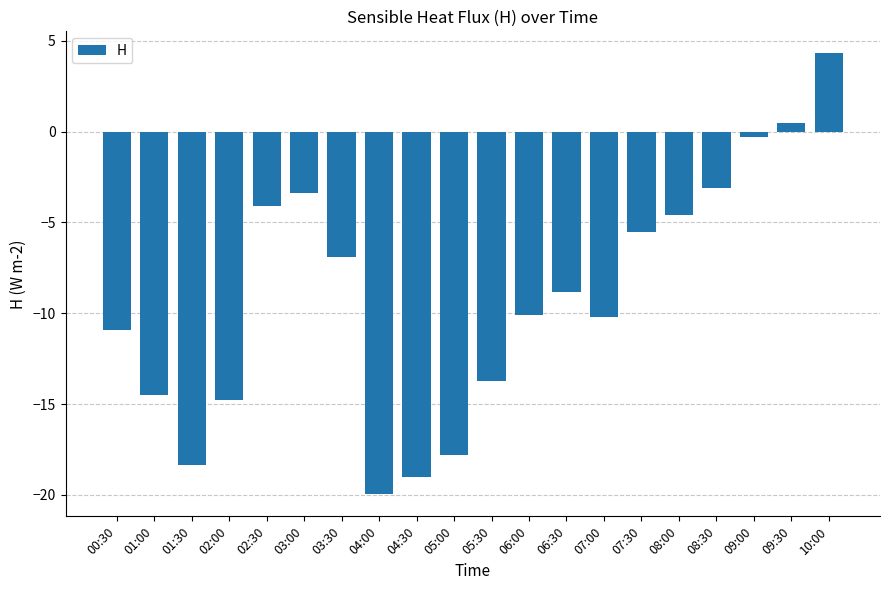

What is the difference between the second highest and second lowest values?

19.5